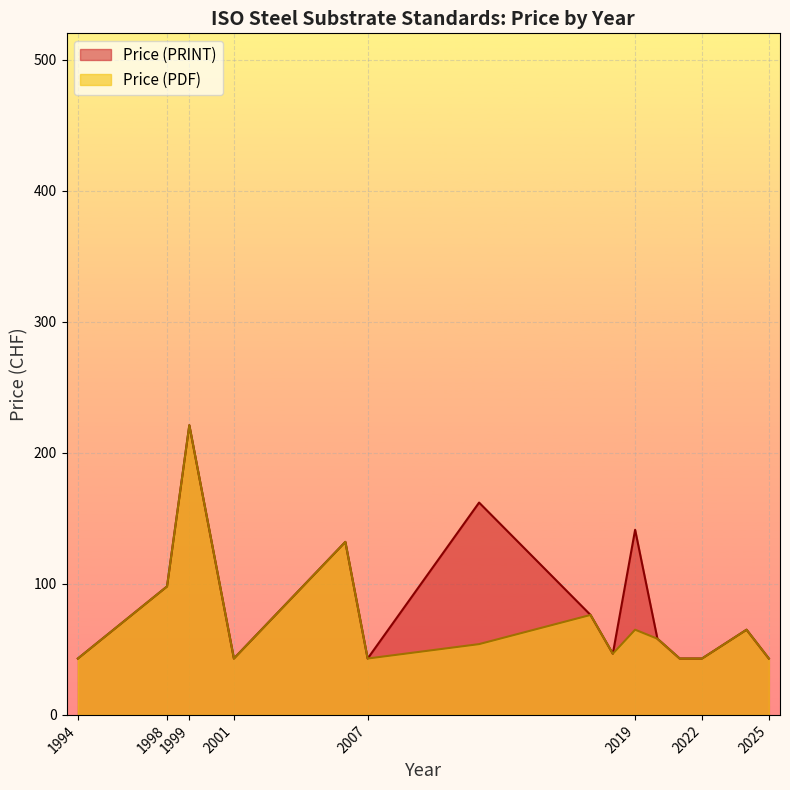

How many lines are shown in the chart?

2